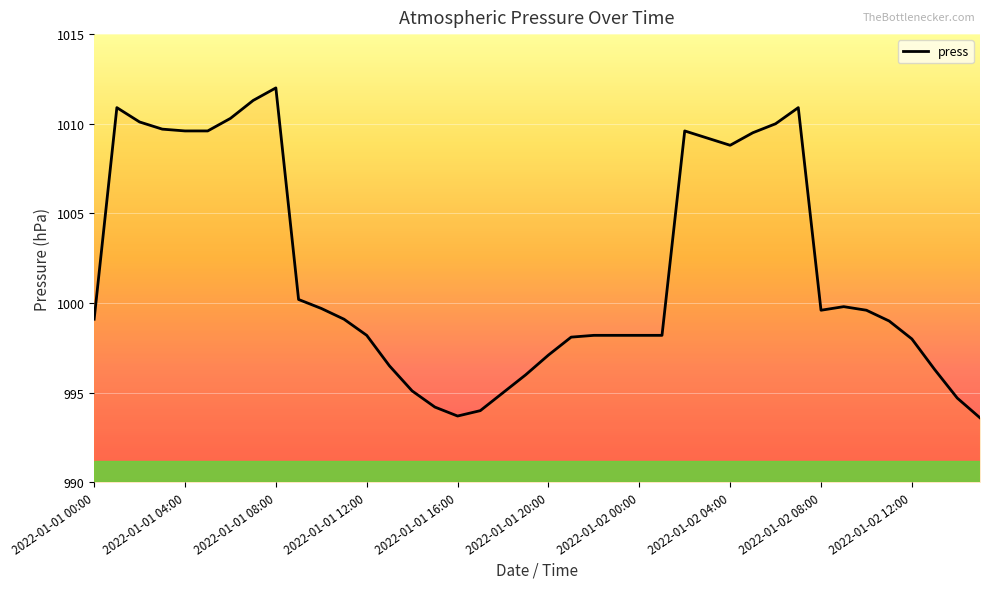

What is the greatest value displayed?

1012.0